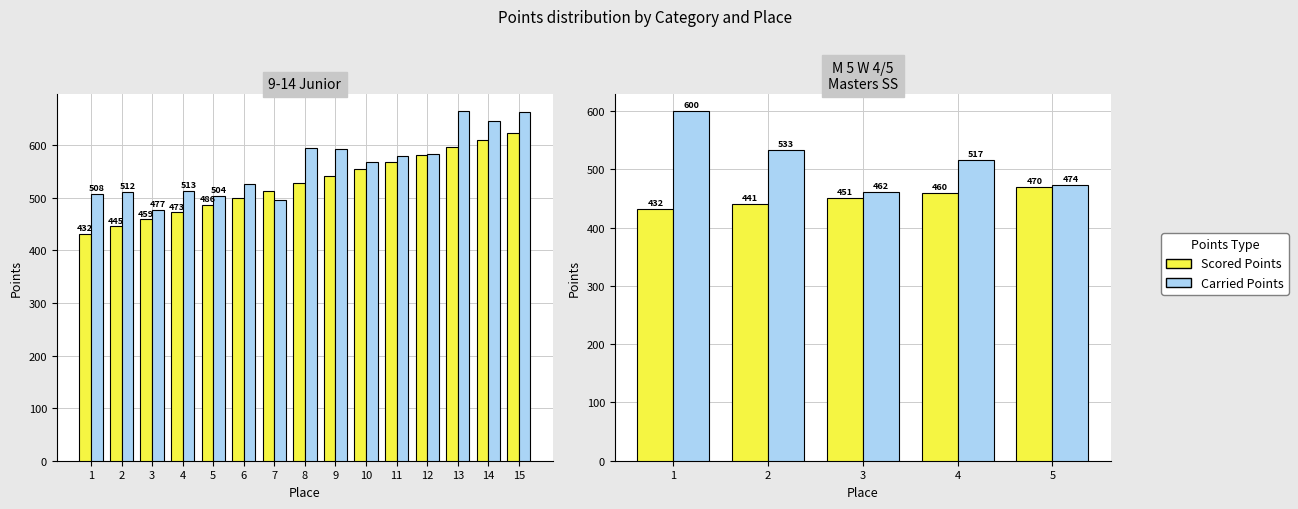

Reading right to left, extract all data points from this chart.

Scored Points: 5=470.0	4=460.4	3=450.9	2=441.3	1=431.7
Carried Points: 5=473.9	4=516.5	3=461.6	2=533.4	1=600.0